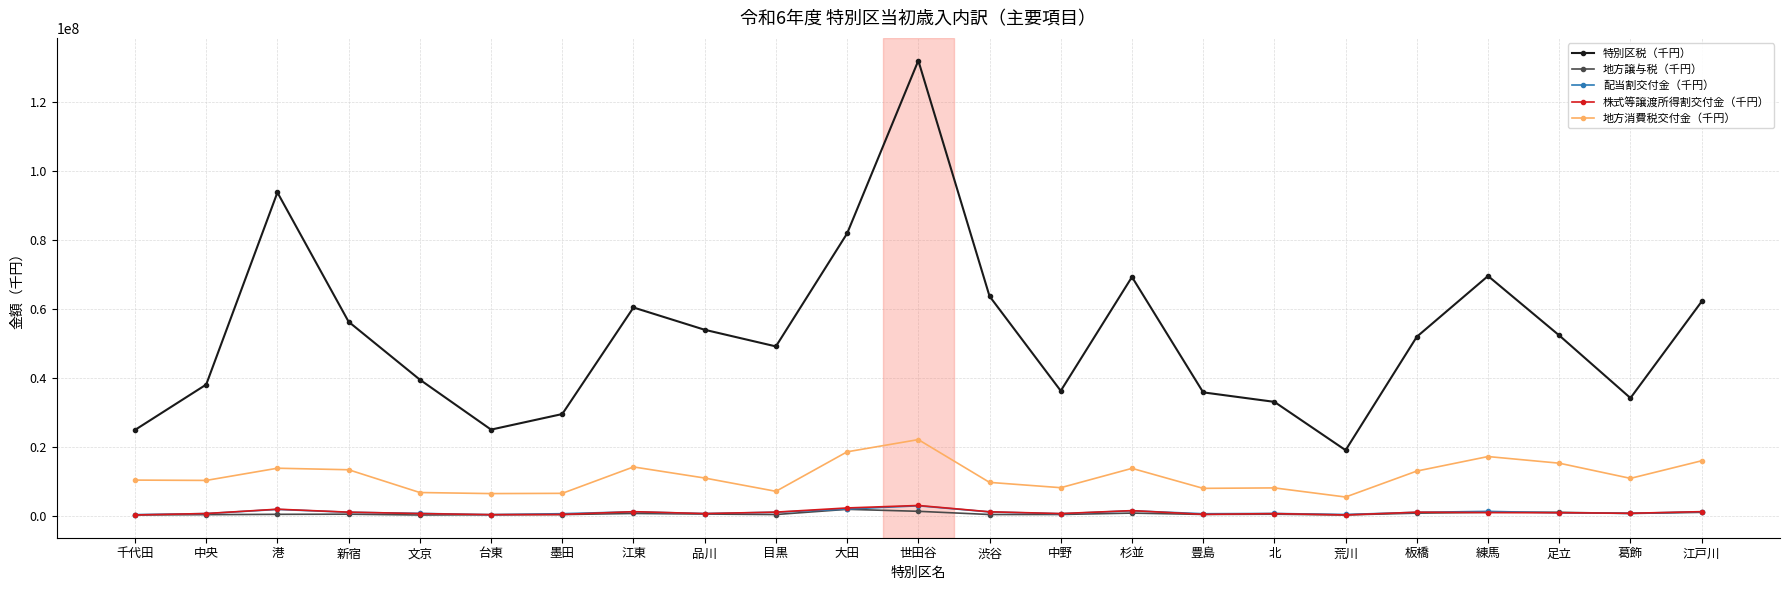

What is the difference between the second highest and second lowest values in the 特別区税（千円） series?

68801287